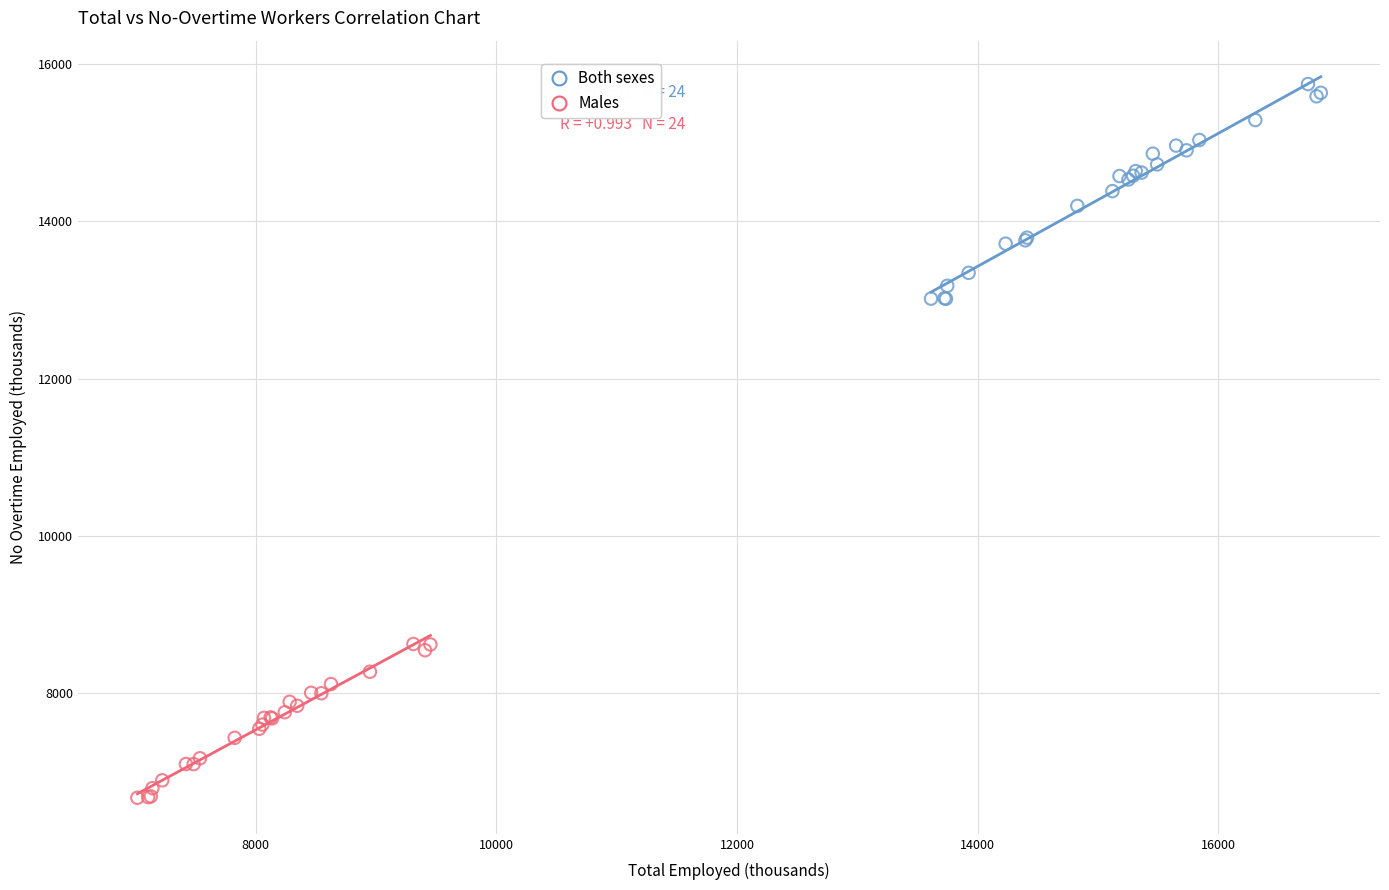

Which series has the widest spread of Y values?

Both sexes